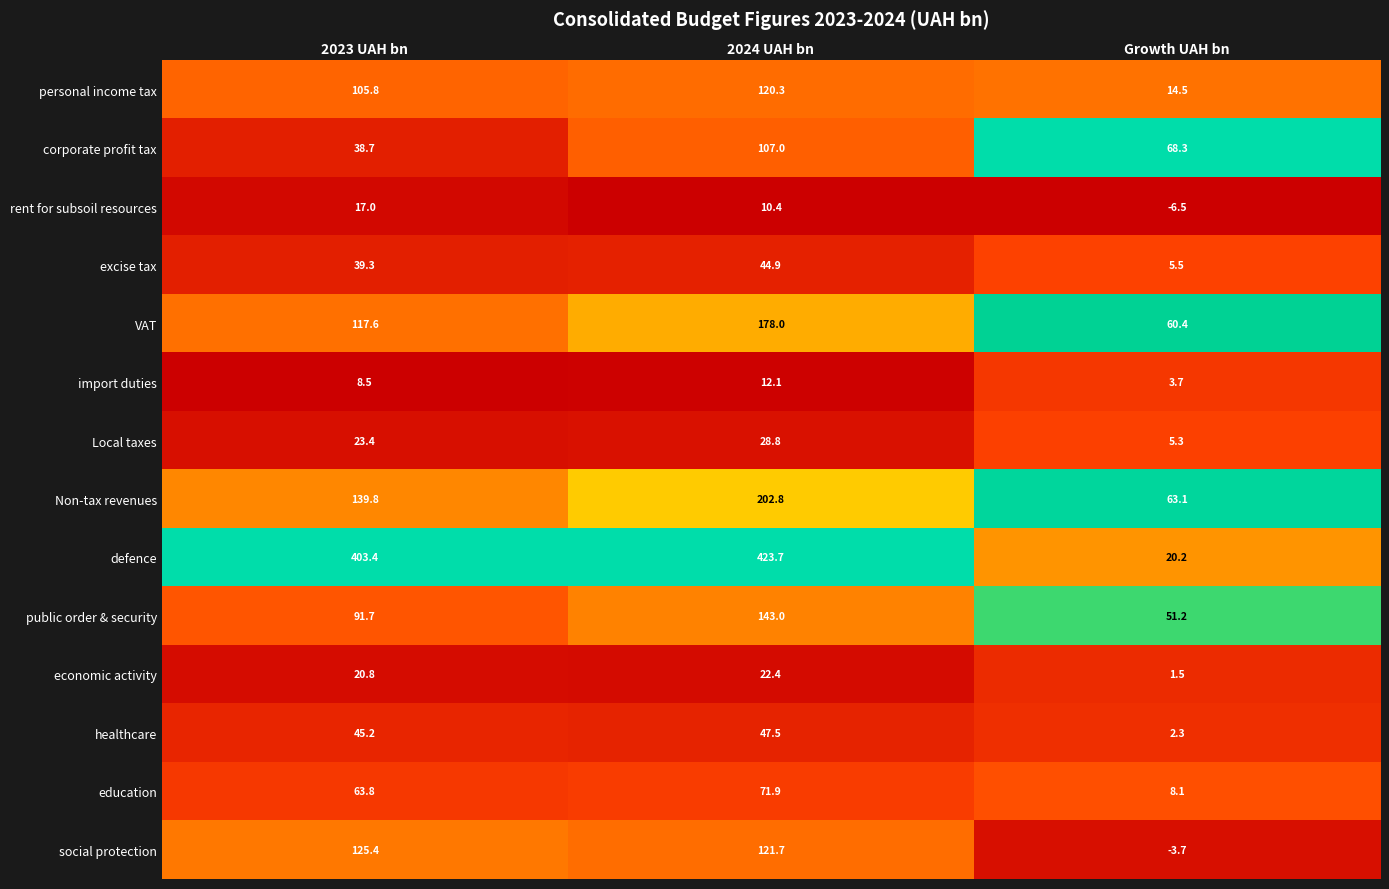

What is the minimum value for public order & security?

51.2